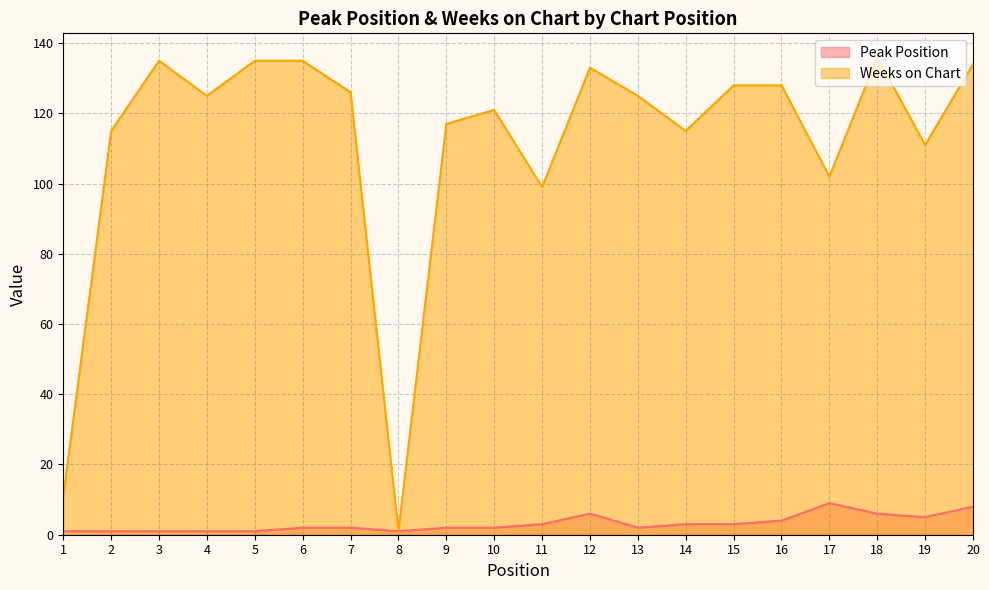

Where is the first local maximum for Peak Position?

12